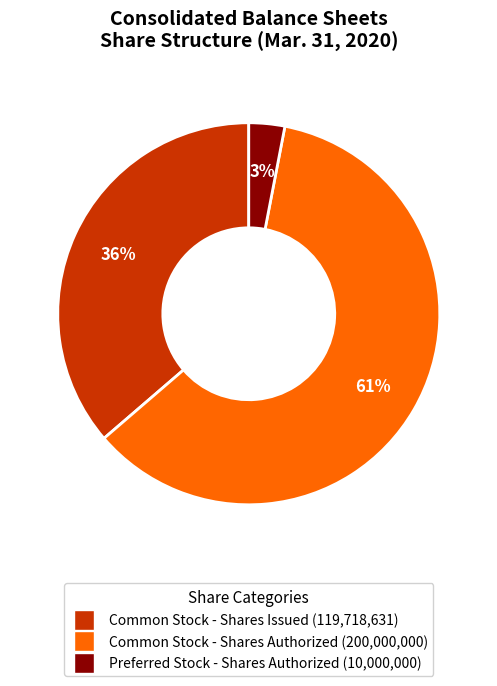

To the nearest percent, what is the average slice percentage?

33%